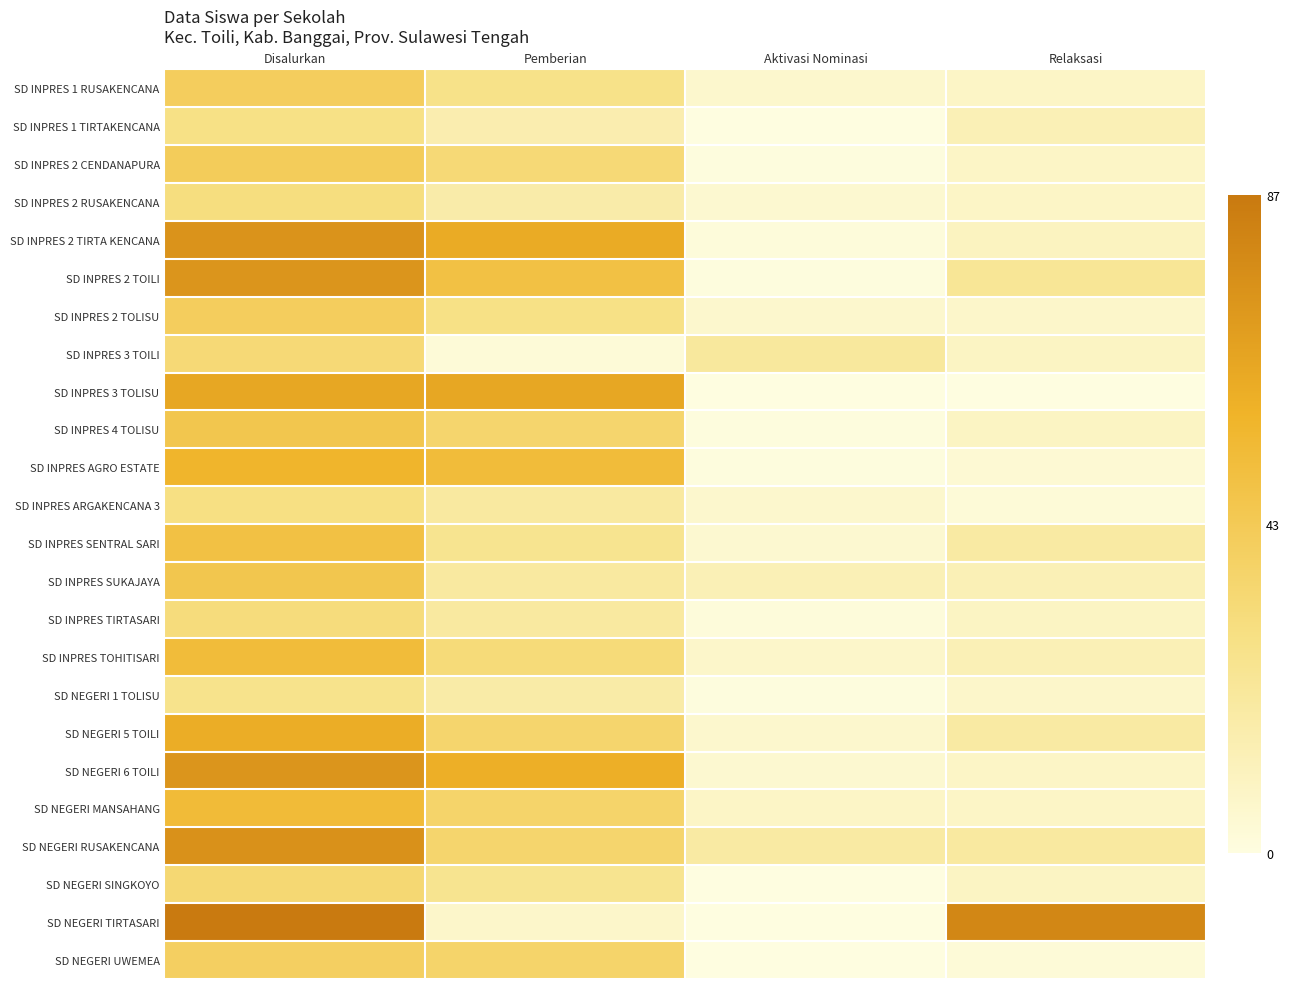

Between Pemberian and Aktivasi Nominasi, which series saw the biggest shift?

SD INPRES 3 TOLISU